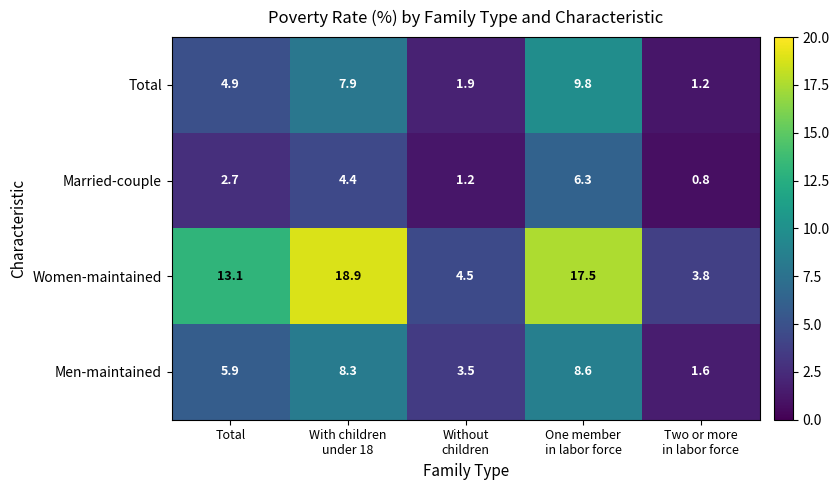

The value of Married-couple at Total is 2.7. True or false?

True